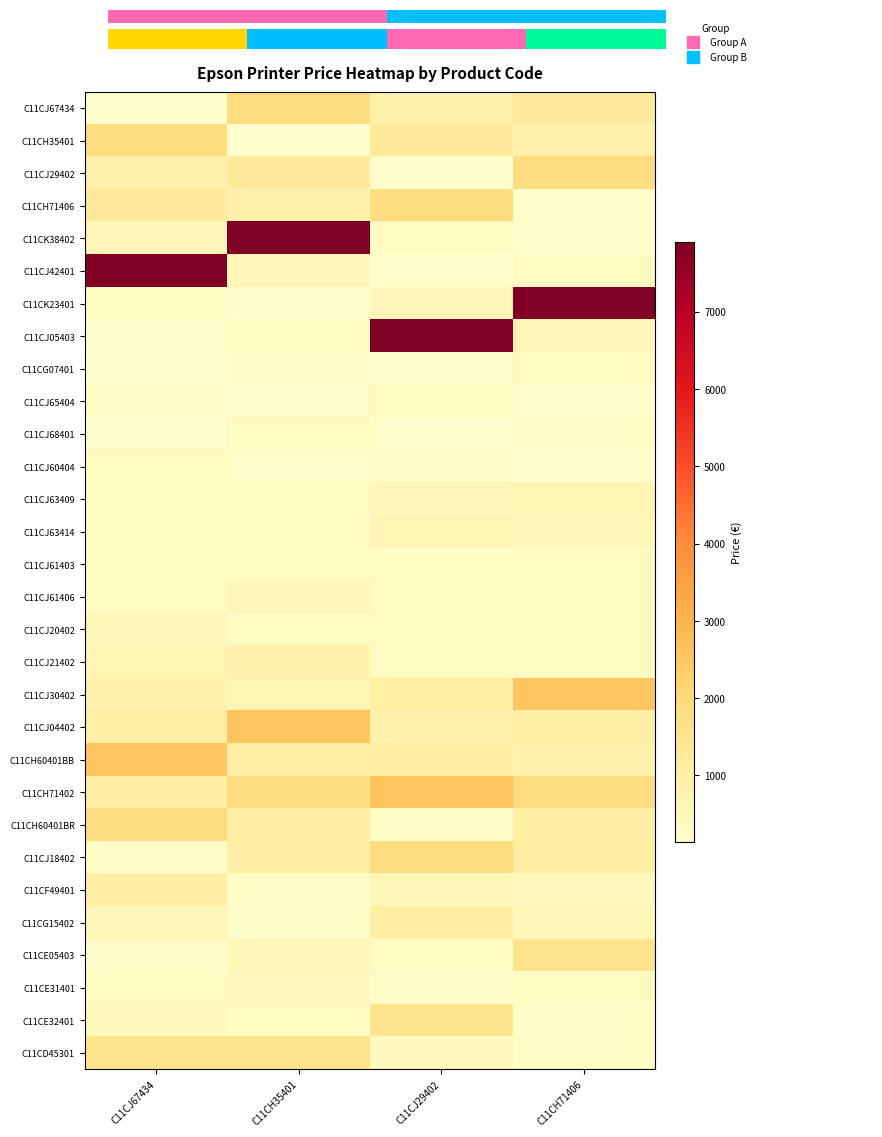

Is the value of C11CJ61406 at C11CH71406 greater than the value of C11CJ63409 at C11CJ29402?

No